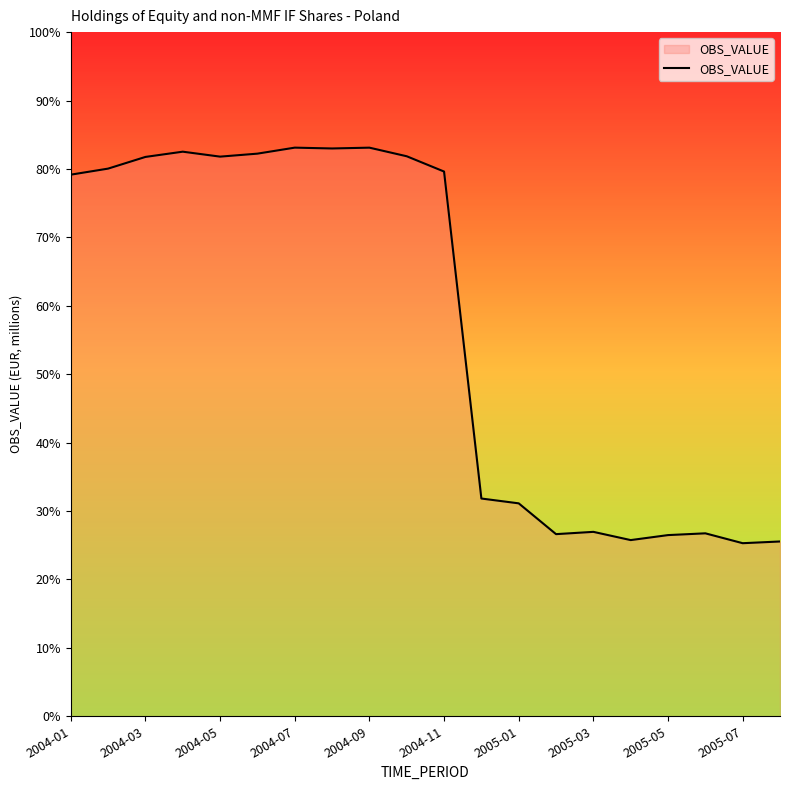

What is the difference between the maximum and minimum values?

57.8